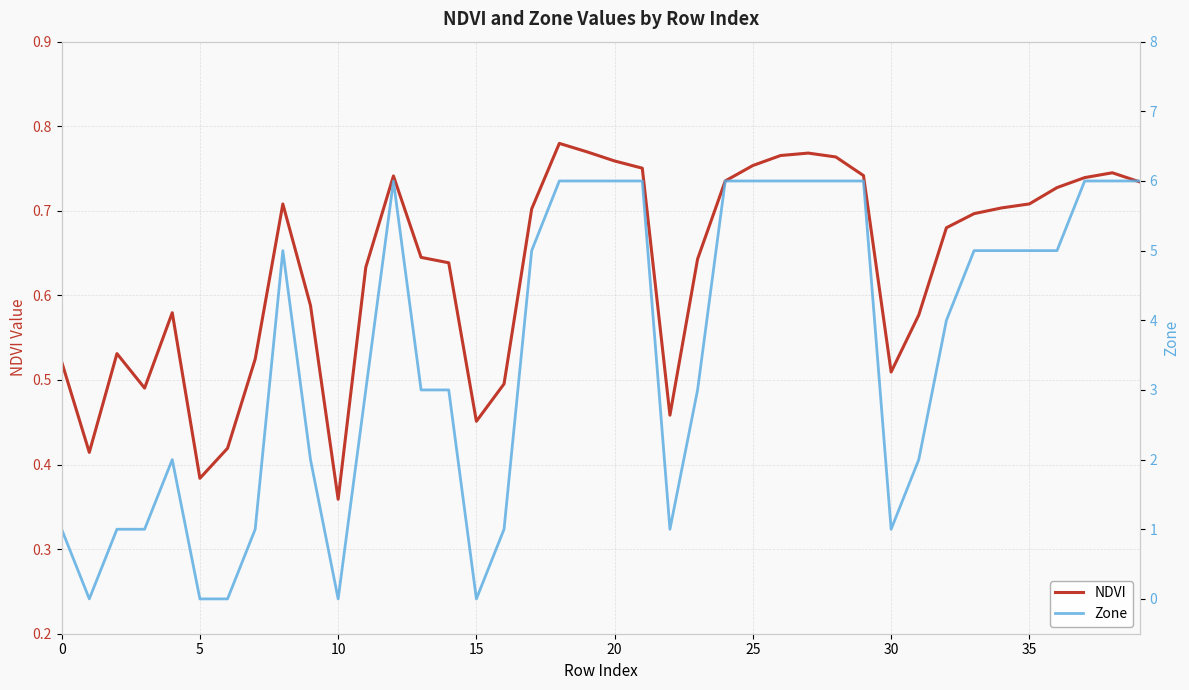

How many interior local peaks does the NDVI series have?

7